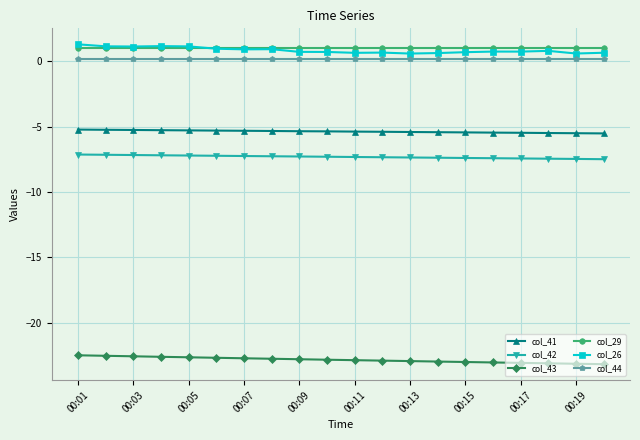

True or false: col_42 and col_26 cross at least once.

False